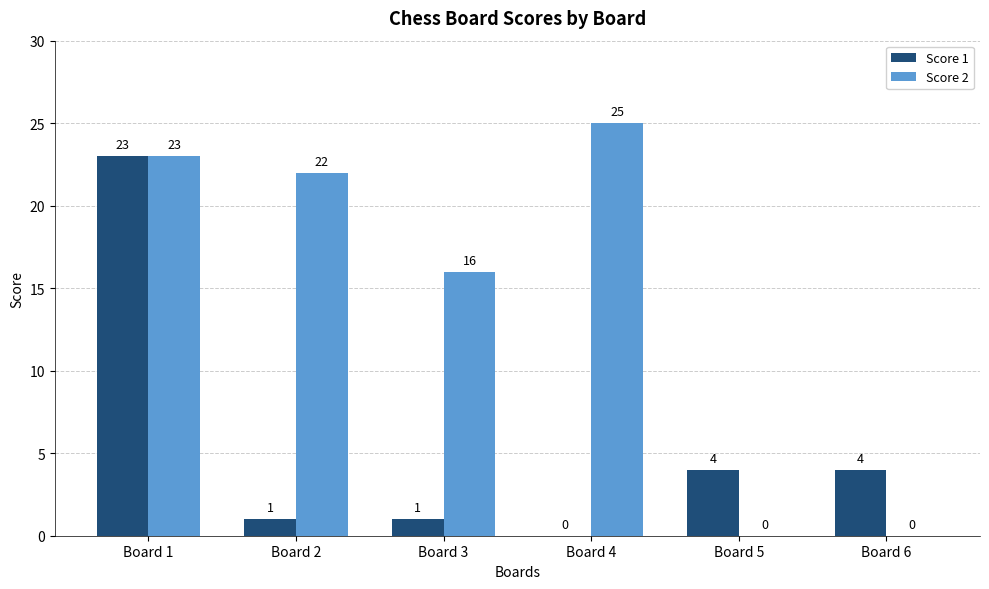

At which label does Score 1 first exceed 4?

Board 1